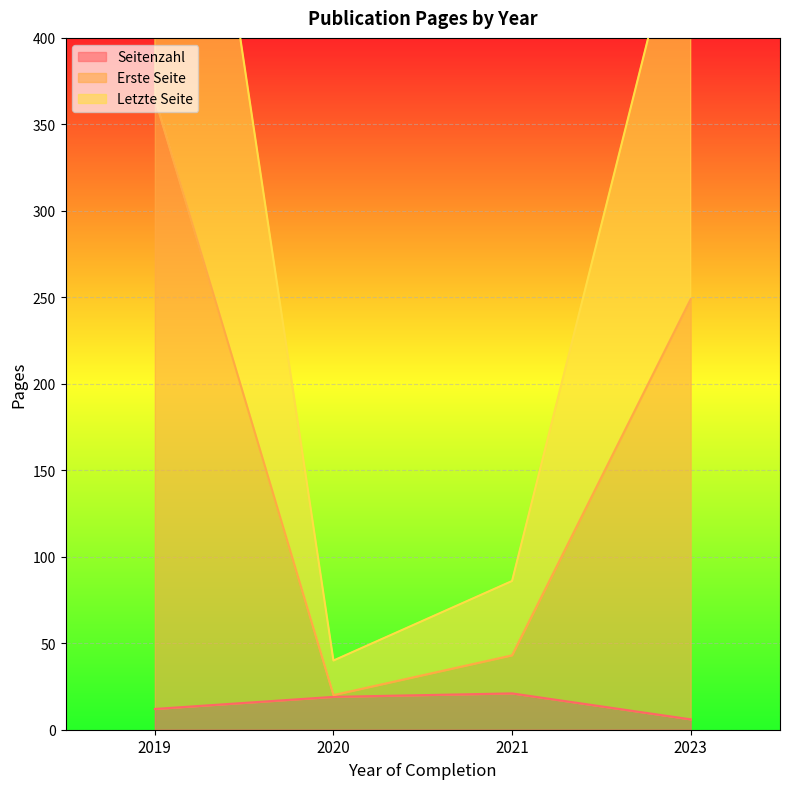

Reading left to right, transcribe all the data shown in this chart.

Seitenzahl: 2019=12	2020=19	2023=6	2021=21
Erste Seite: 2019=353	2020=1	2023=243	2021=22
Letzte Seite: 2019=365	2020=20	2023=249	2021=43